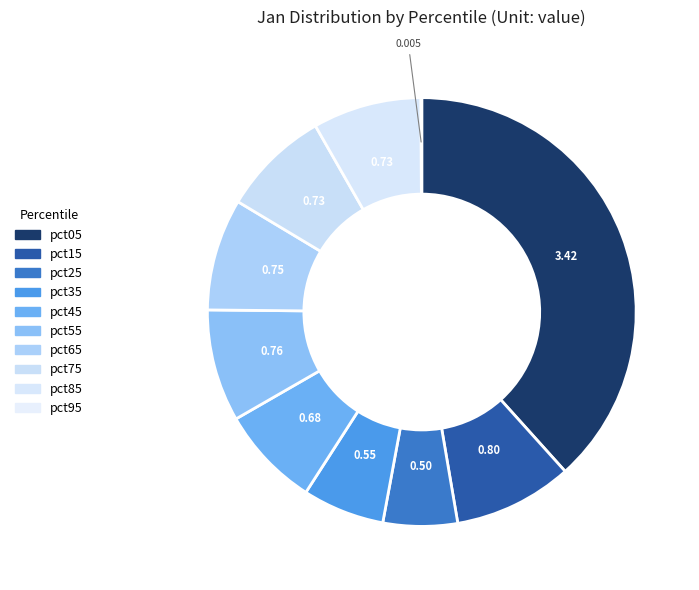

Rank the categories by value from lowest to highest.

pct95, pct25, pct35, pct45, pct75, pct85, pct65, pct55, pct15, pct05